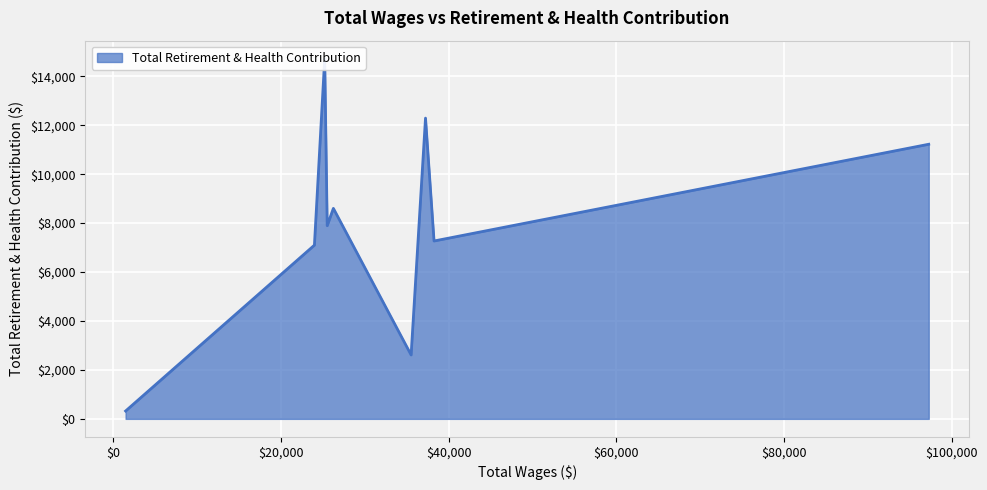

Count the number of data series in this chart.

1